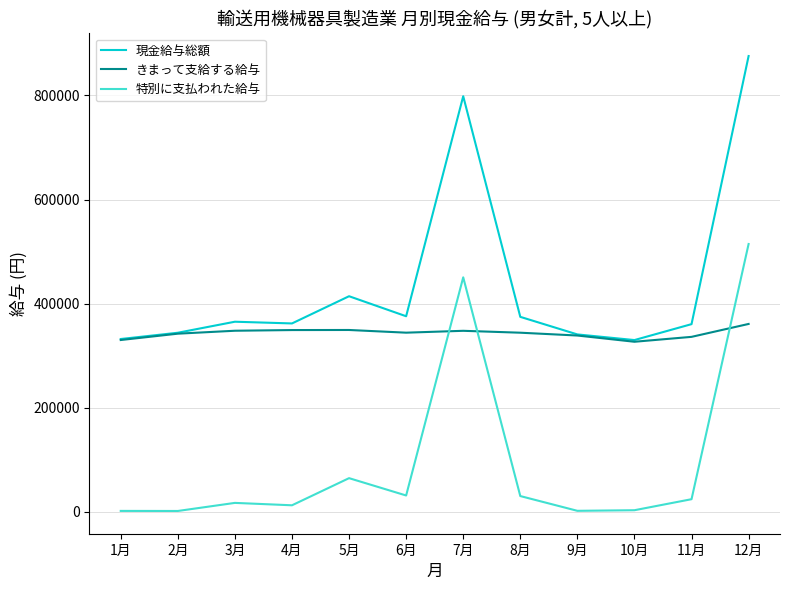

At which label is 特別に支払われた給与 closest to 258199?

7月